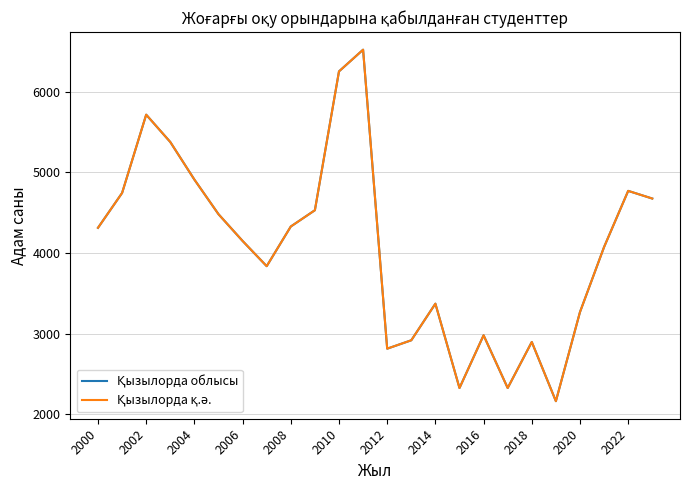

Does the chart display data point markers on the line(s)?

No